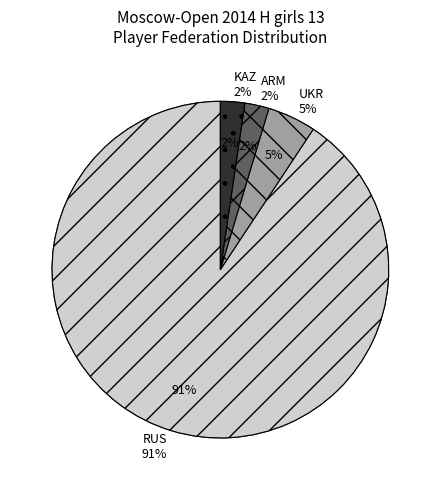

Is the sum of KAZ and ARM greater than half?

No